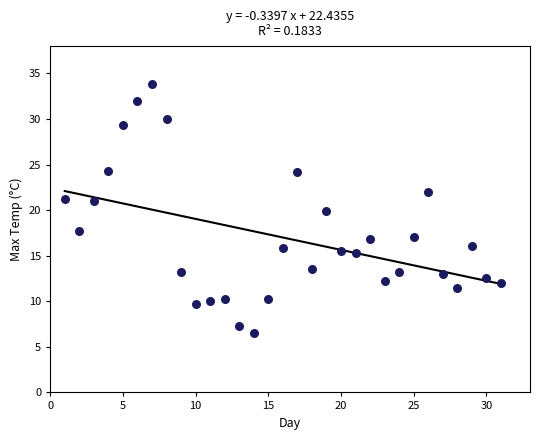

What is the range of X values (max minus min)?

30.0